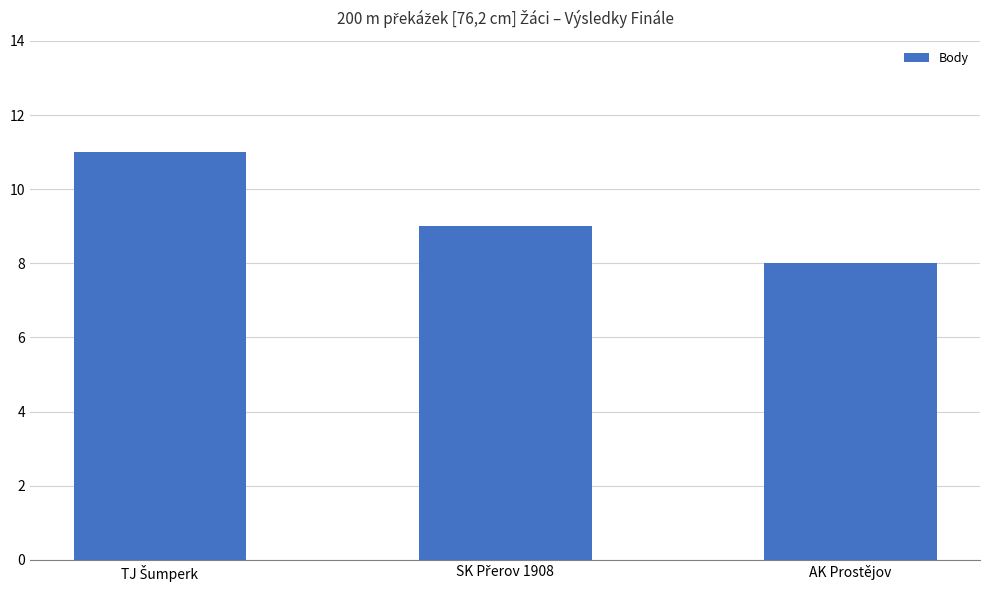

What is the value of the 2nd bar from the left?

9